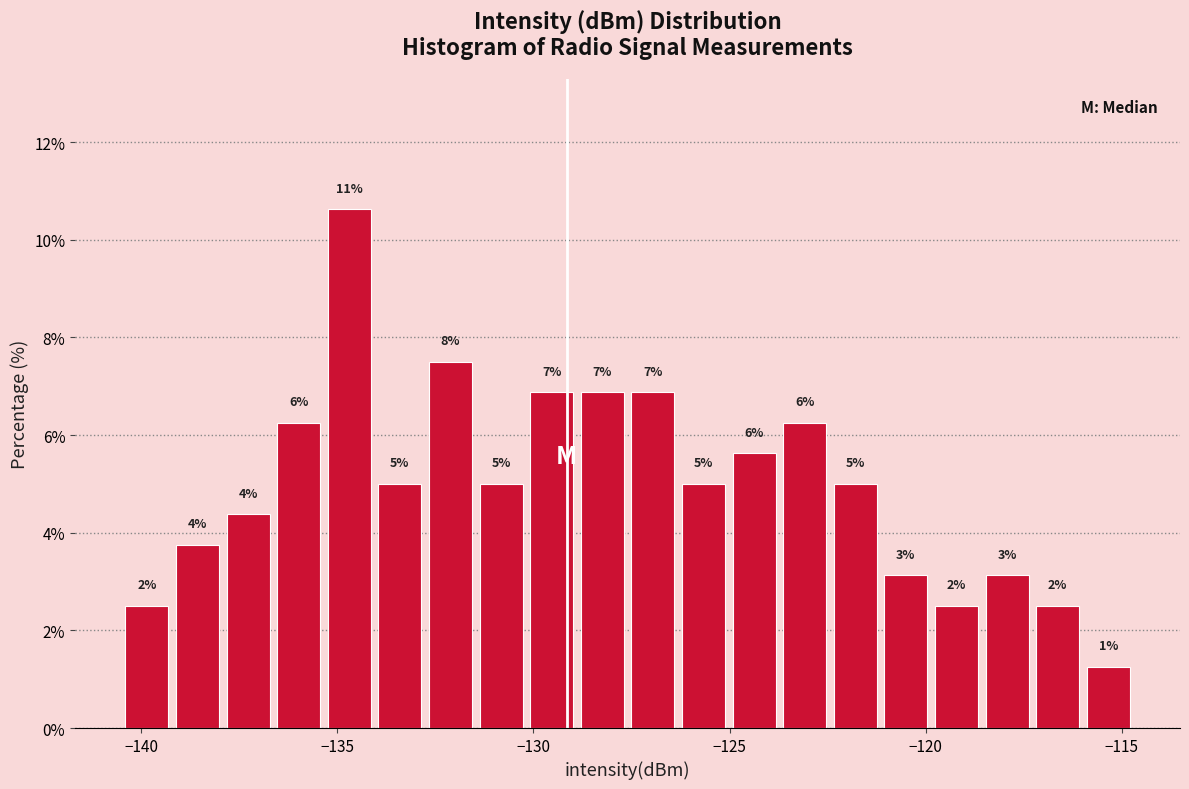

Around what value on the x-axis is the tallest bar? Give the approximate position of its centre, as read against the axis.

-134.5